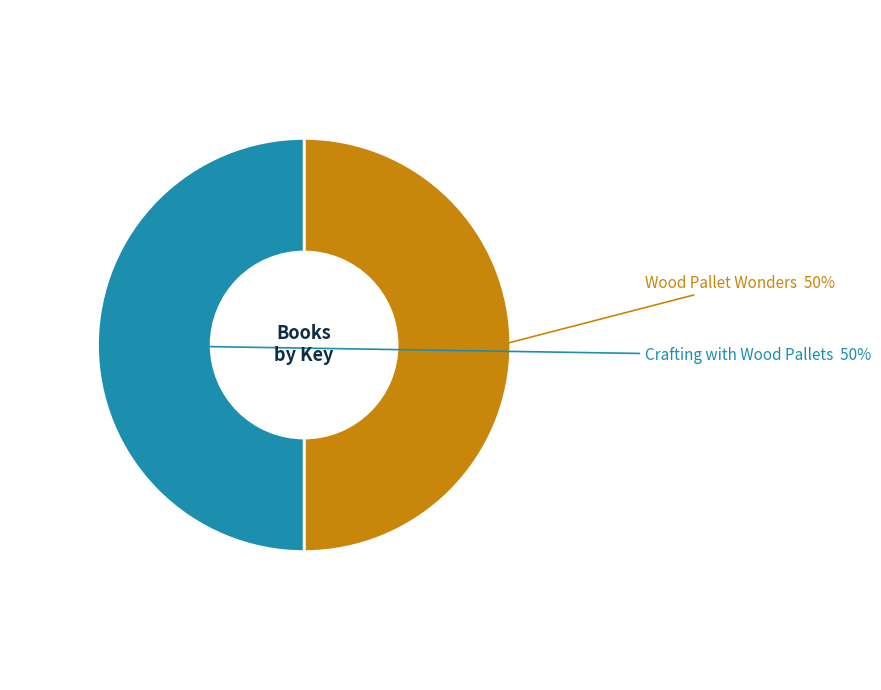

To the nearest percent, what is the average slice percentage?

50%